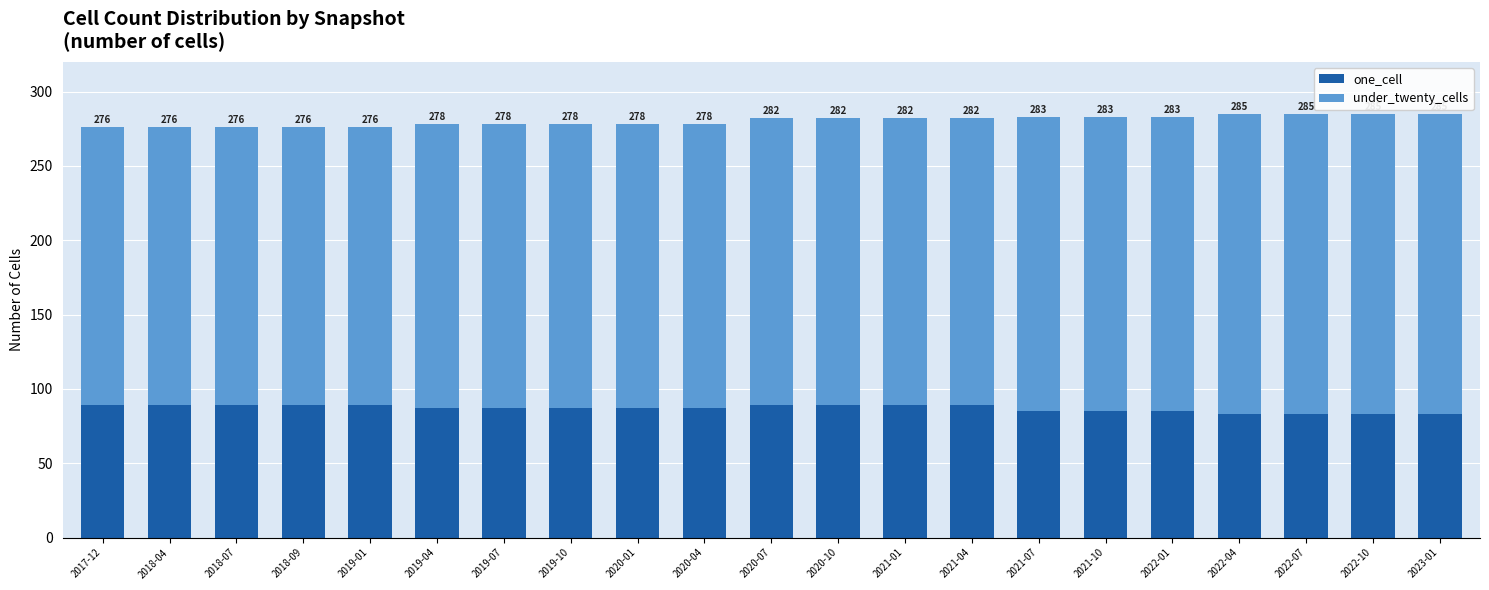

What are all the series names shown in the legend?

one_cell, under_twenty_cells